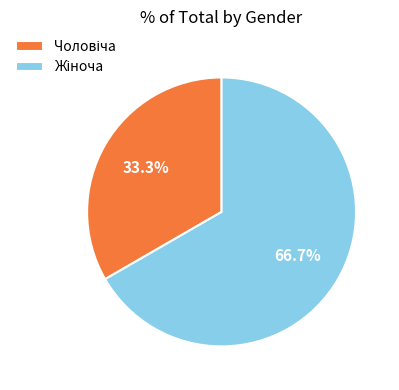

Is there any slice that represents more than half of the pie?

Yes